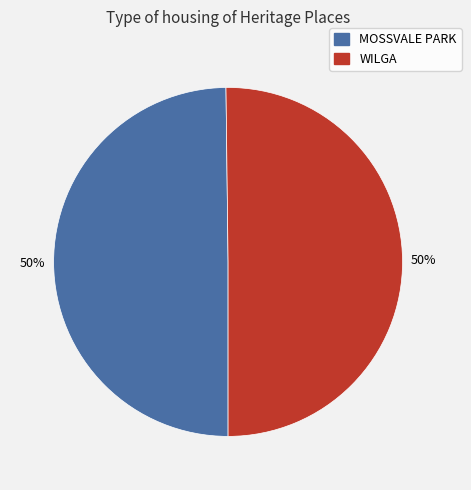

How many slices are in this pie chart?

2